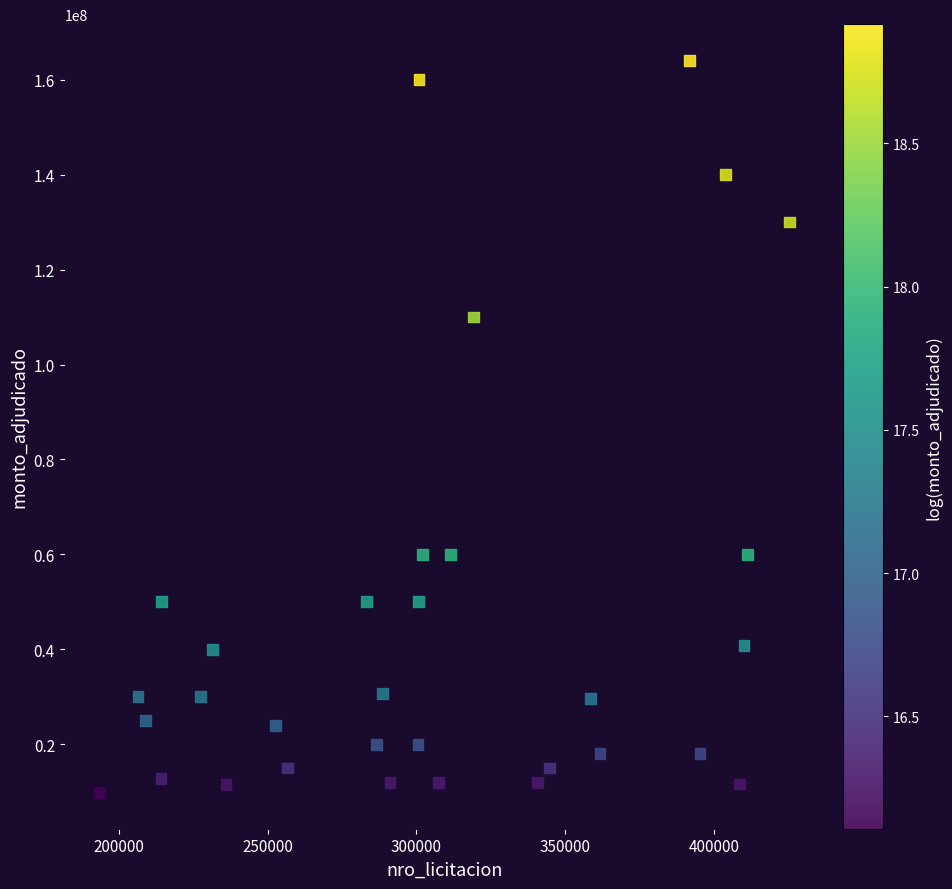

What is the range of X values (max minus min)?

232236